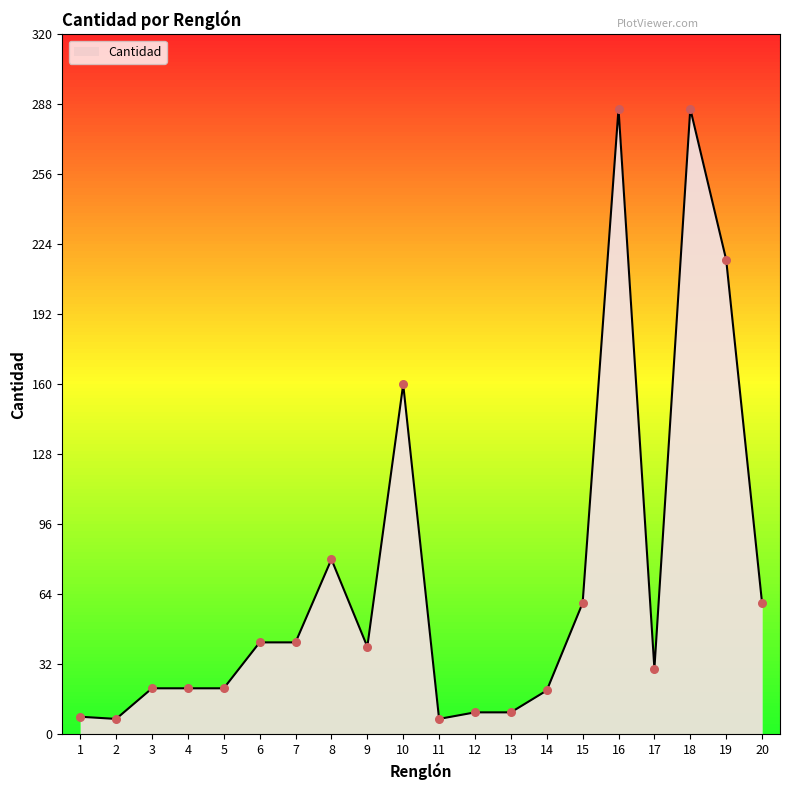

Approximately how many times larger is the value at 16 compared to 12?

28.6